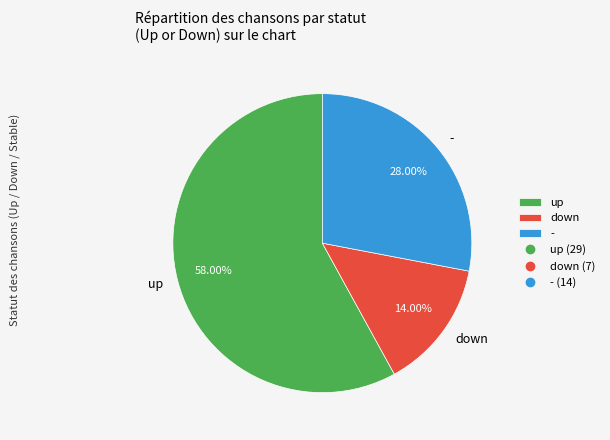

To the nearest percent, what percentage of the pie is -?

28%